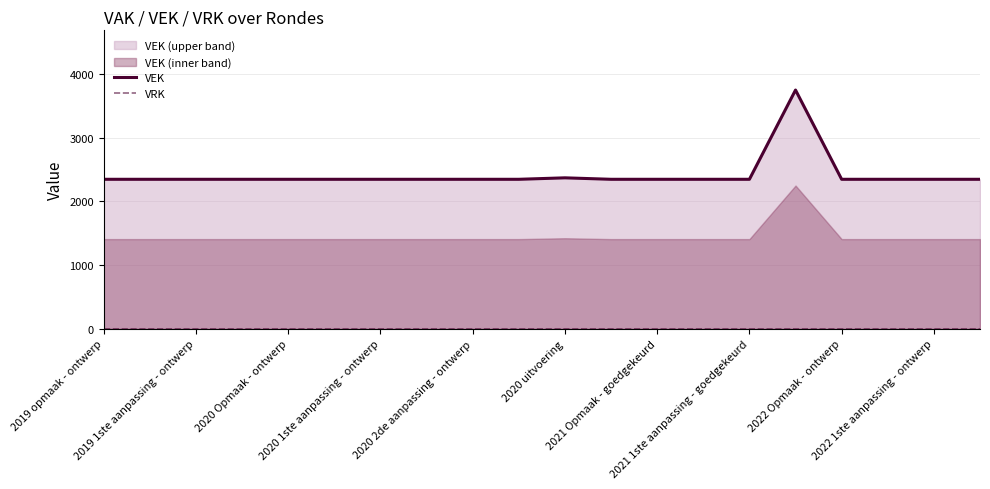

How many interior local peaks does the VEK series have?

2